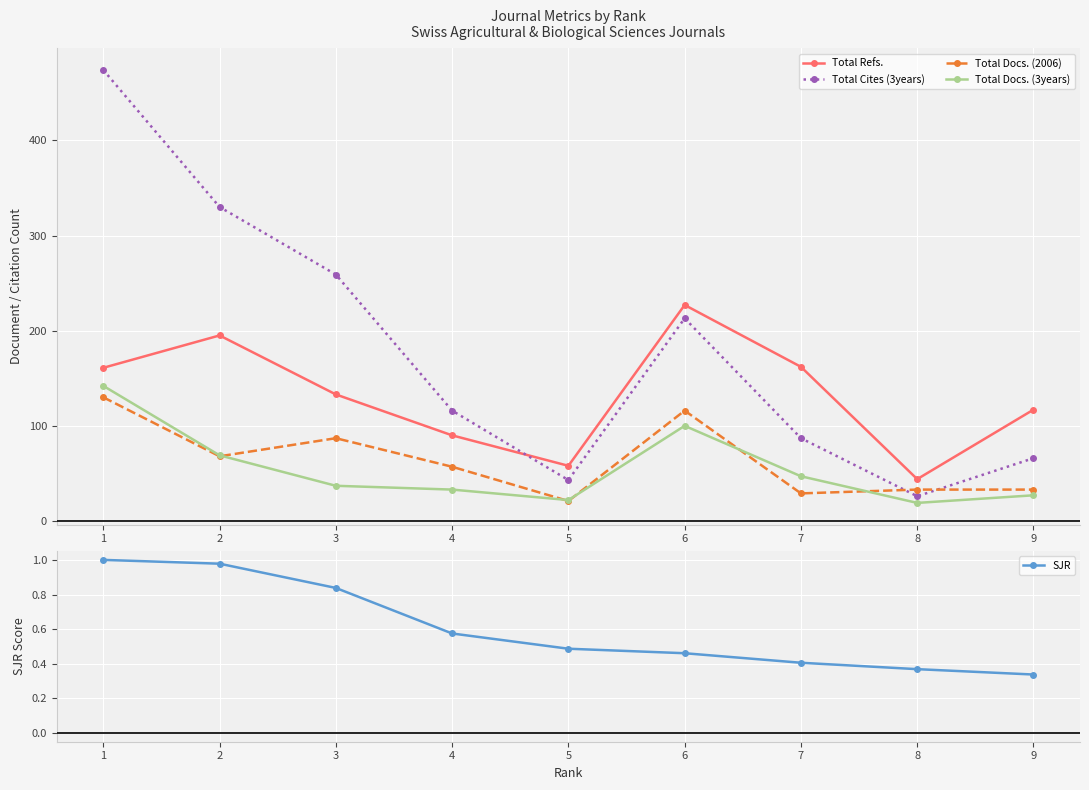

What is the lowest value of the SJR series?

0.3